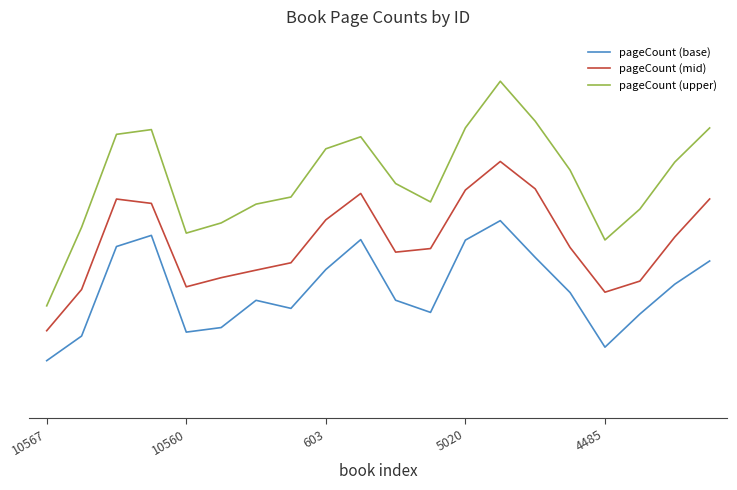

List the series in order of their peak value, lowest first.

pageCount (base), pageCount (mid), pageCount (upper)